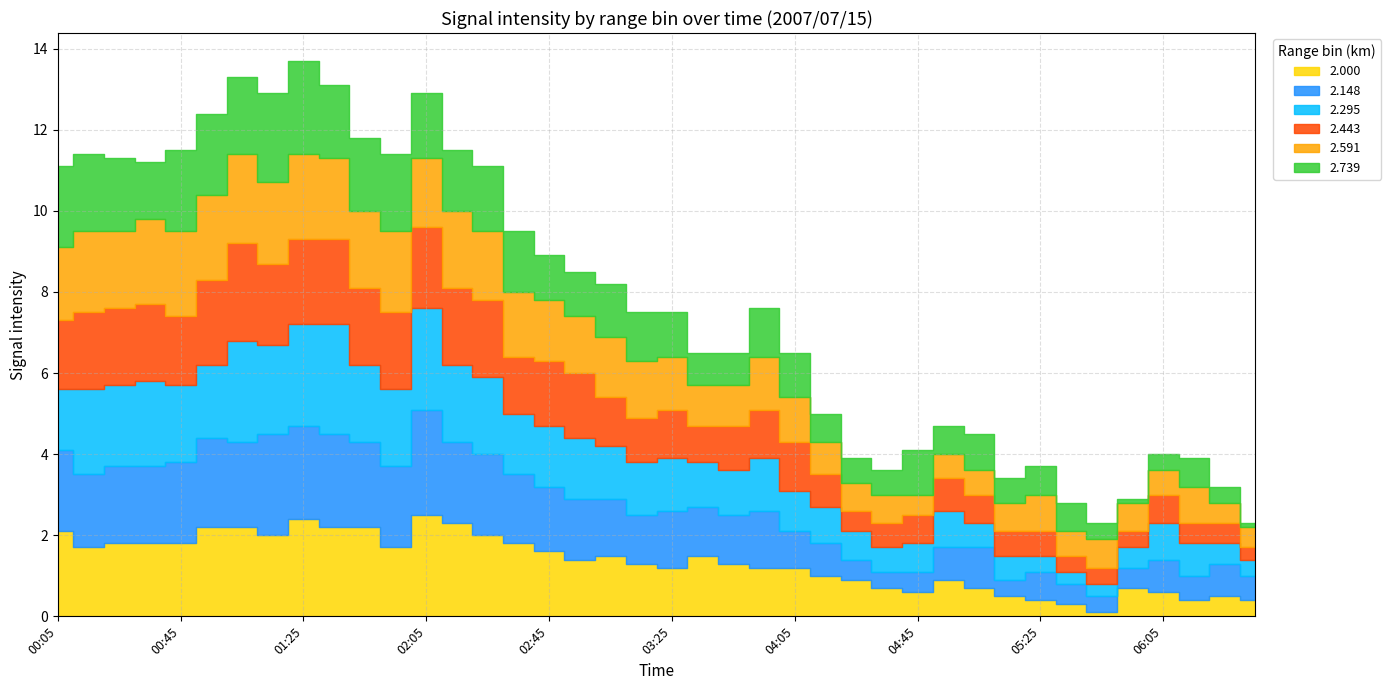

What is the value of the 2.295 point at the 38th from the left?

0.8